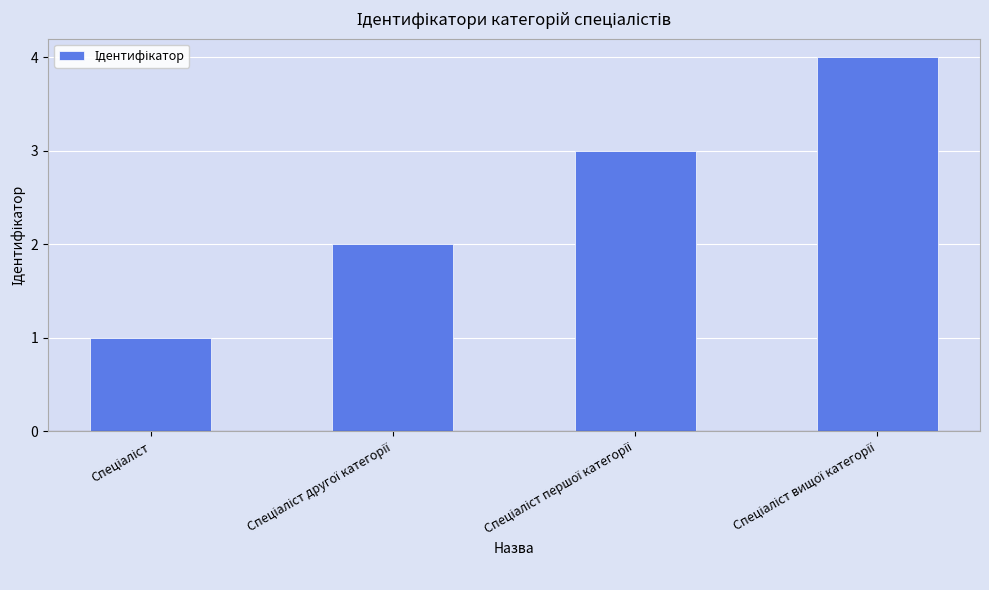

Count the values in the range 2 to 4.

3